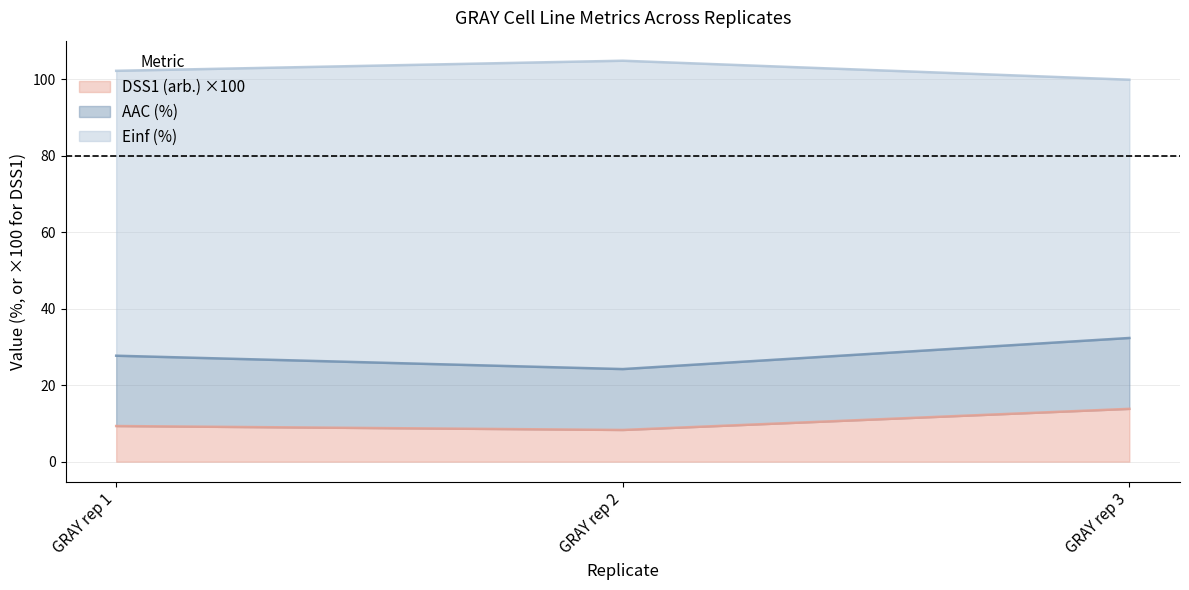

Which series has the largest total across all categories?

Einf (%)